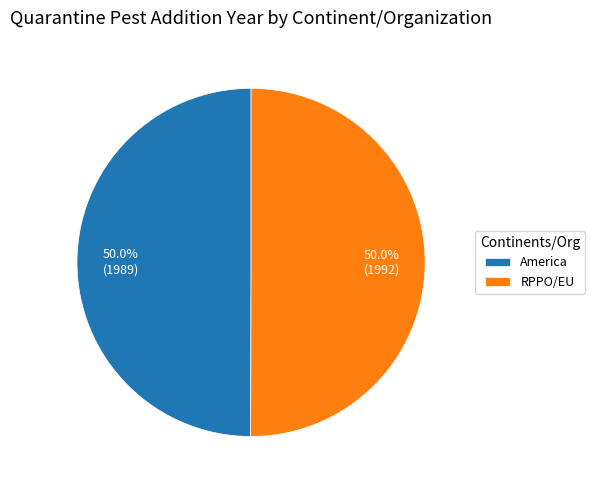

The RPPO/EU slice represents 56% of the pie. True or false?

False